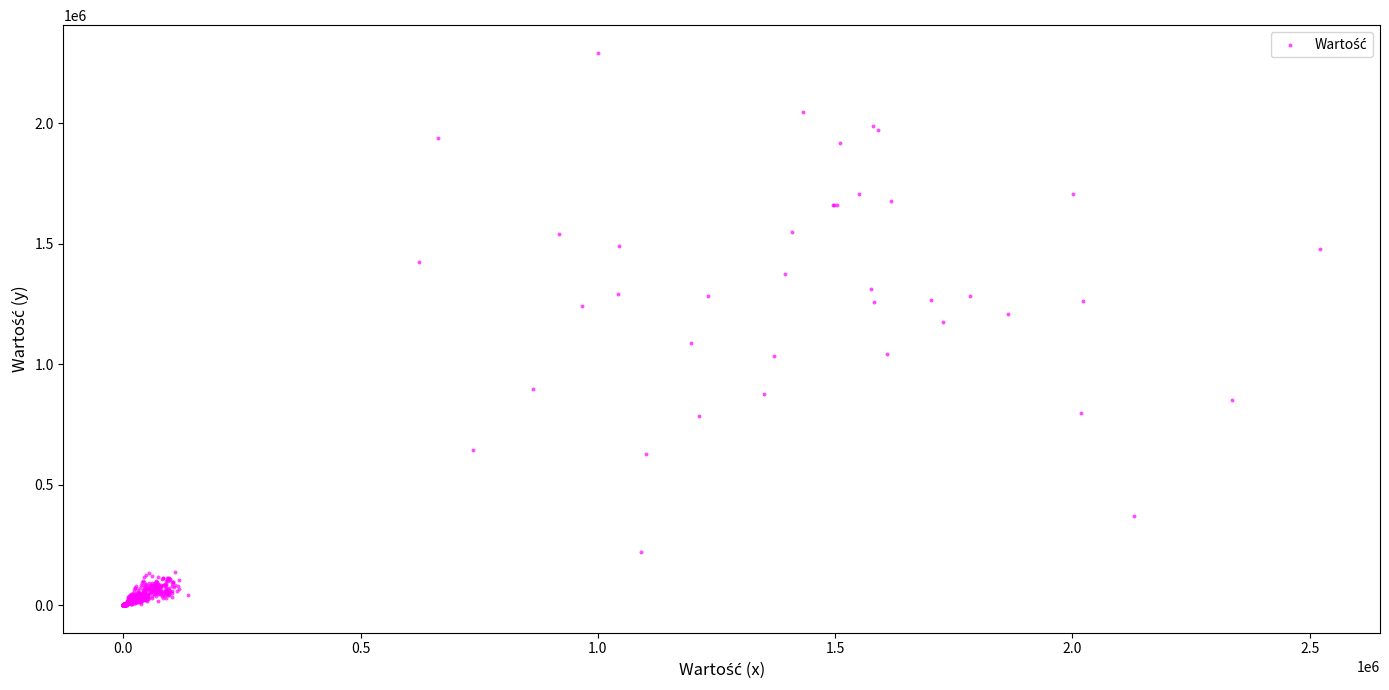

What is the range of Y values (max minus min)?

2292021.4